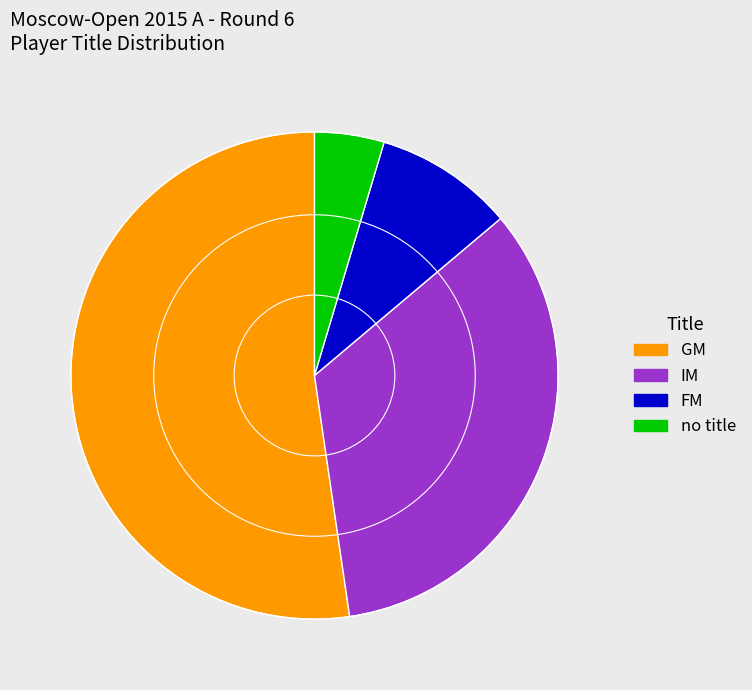

Does any single category account for the majority?

Yes